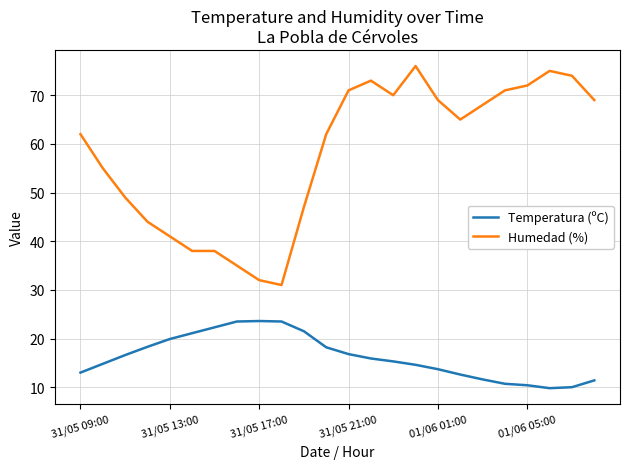

What is the lowest value of the Temperatura (ºC) series?

9.8